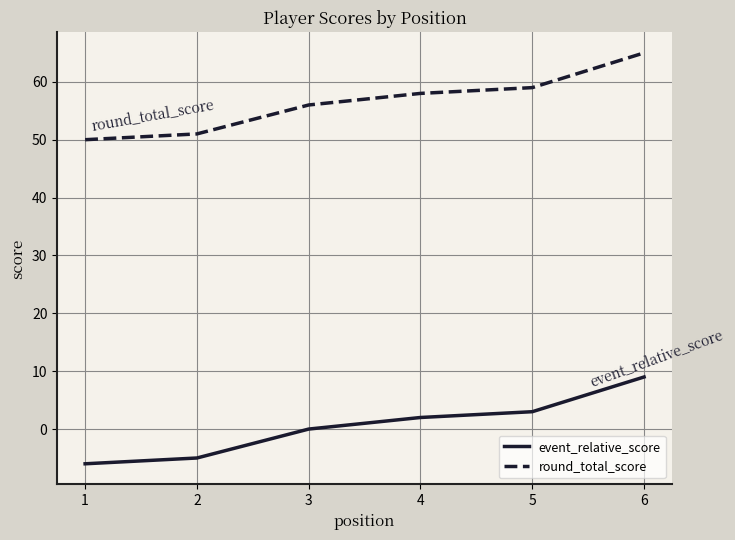

Rank the categories by event_relative_score value from lowest to highest.

1, 2, 3, 4, 5, 6